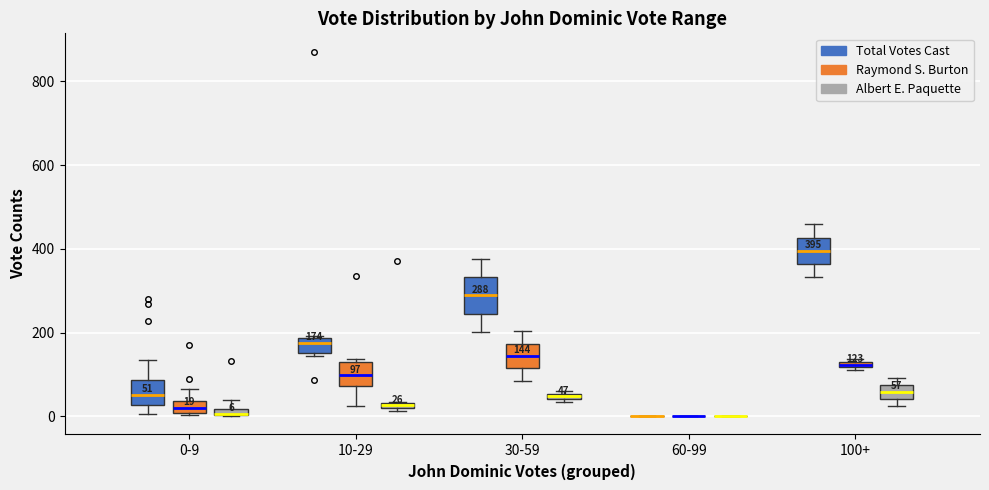

Comparing the boxes themselves (not the whiskers), which one is the tallest?

30-59 (Total Votes Cast)